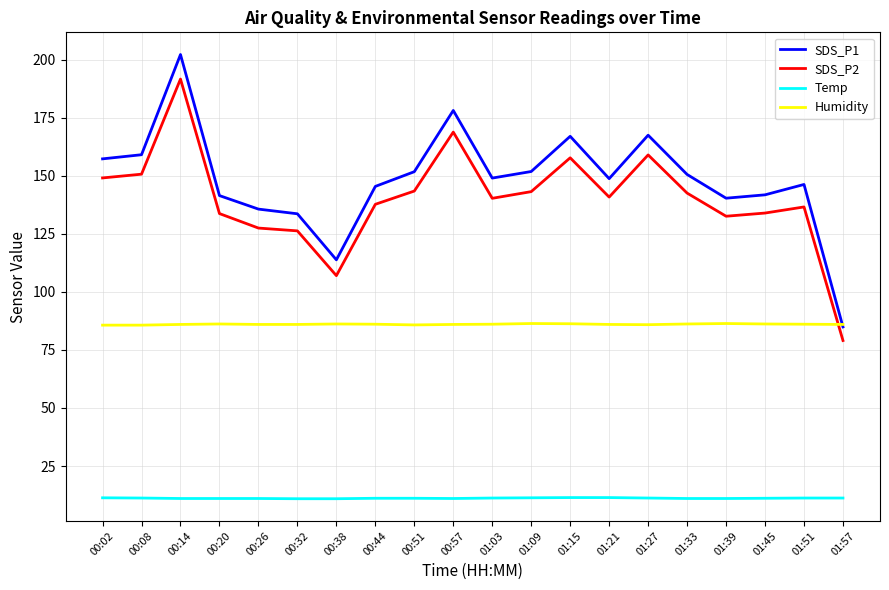

True or false: Temp and SDS_P2 cross at least once.

False